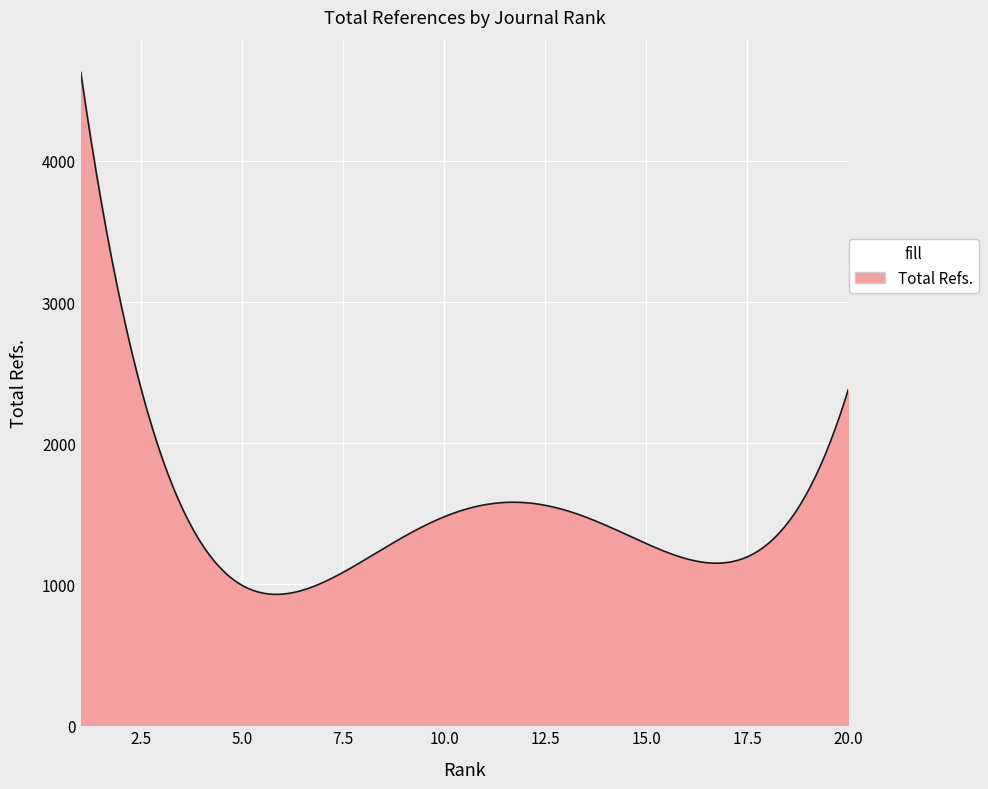

What is the minimum value shown in the chart?

927.7